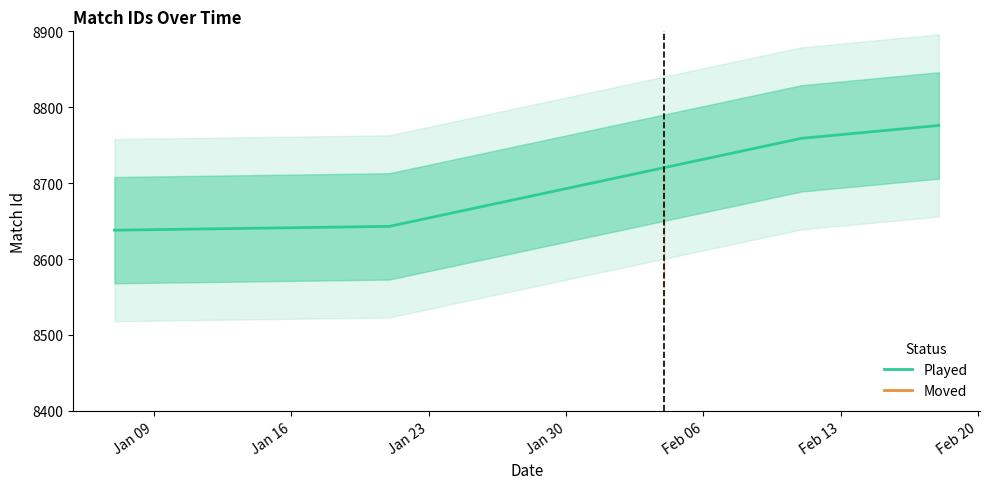

True or false: Played has more than 1 interior local peaks.

False